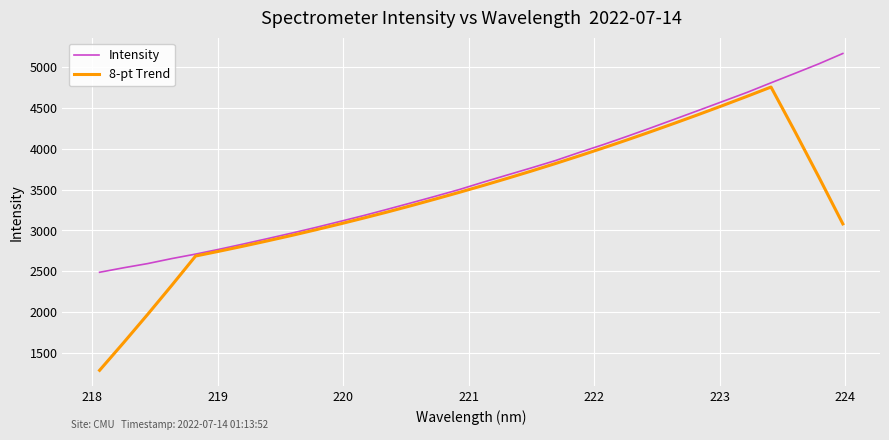

Which series has the widest spread of values?

8-pt Trend